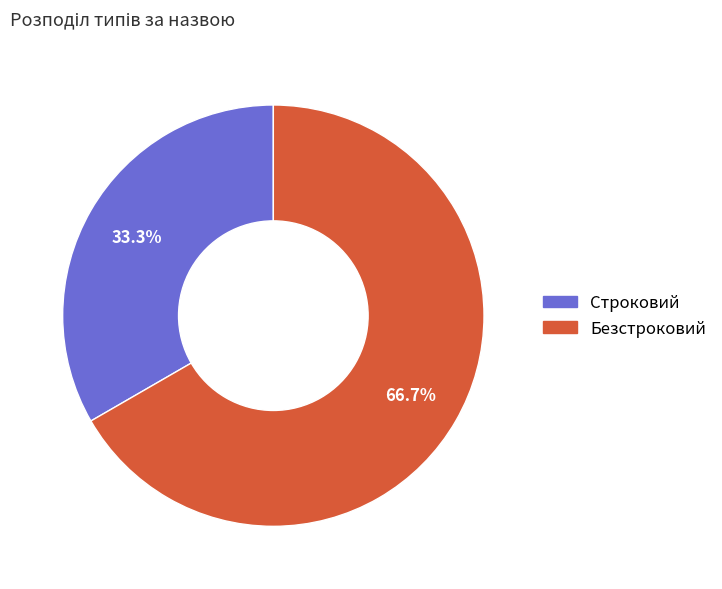

Does any single category account for the majority?

Yes